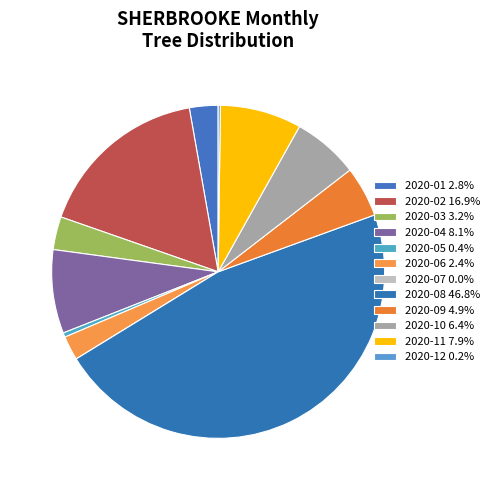

The 2020-01 slice represents 14% of the pie. True or false?

False